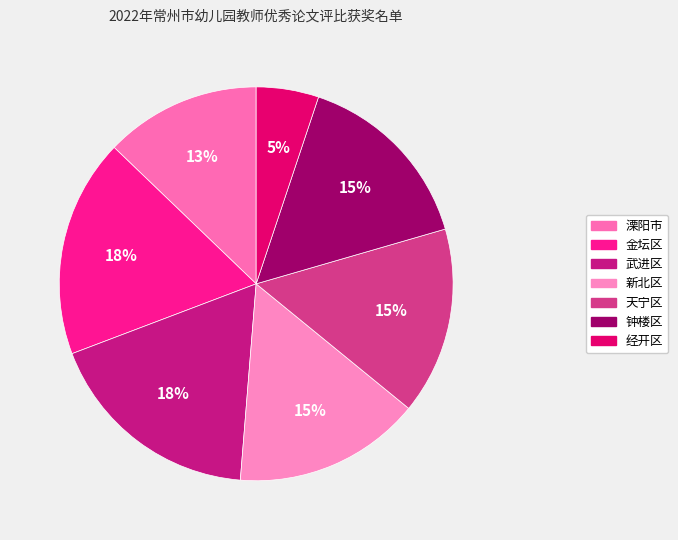

True or false: 武进区 accounts for 18% of the total.

True